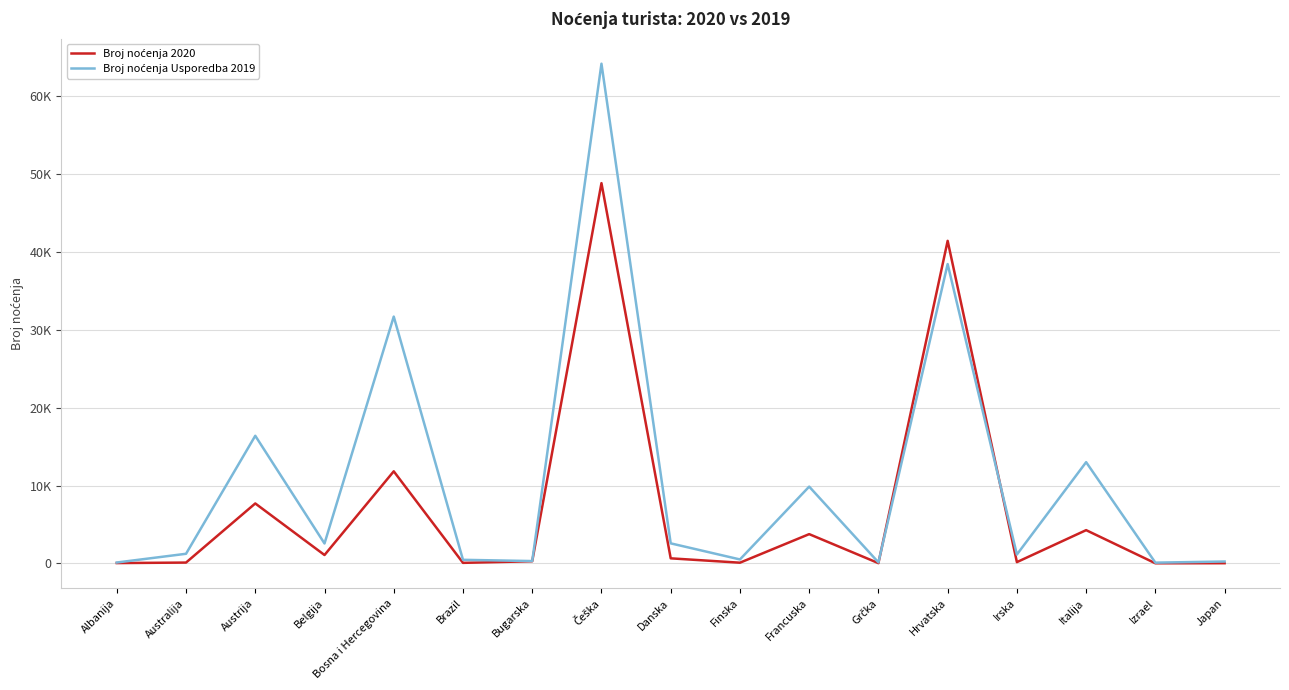

At which category is the sum across all series the highest?

Češka